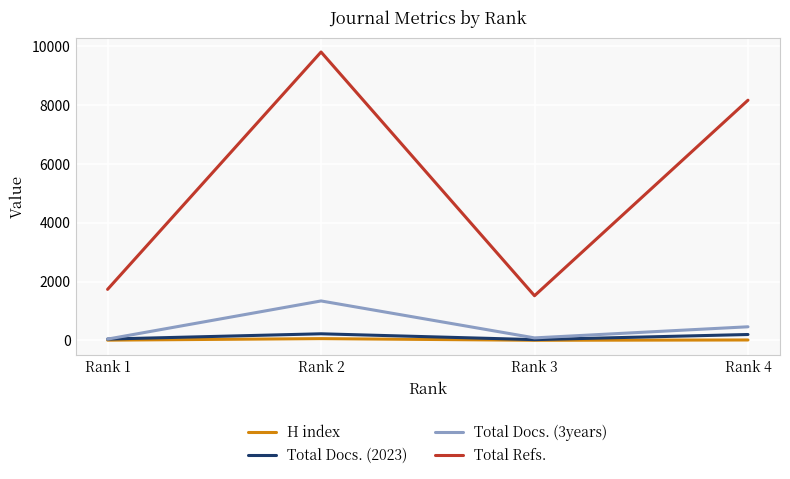

Rank the series at Rank 1 from lowest to highest value.

H index, Total Docs. (3years), Total Docs. (2023), Total Refs.